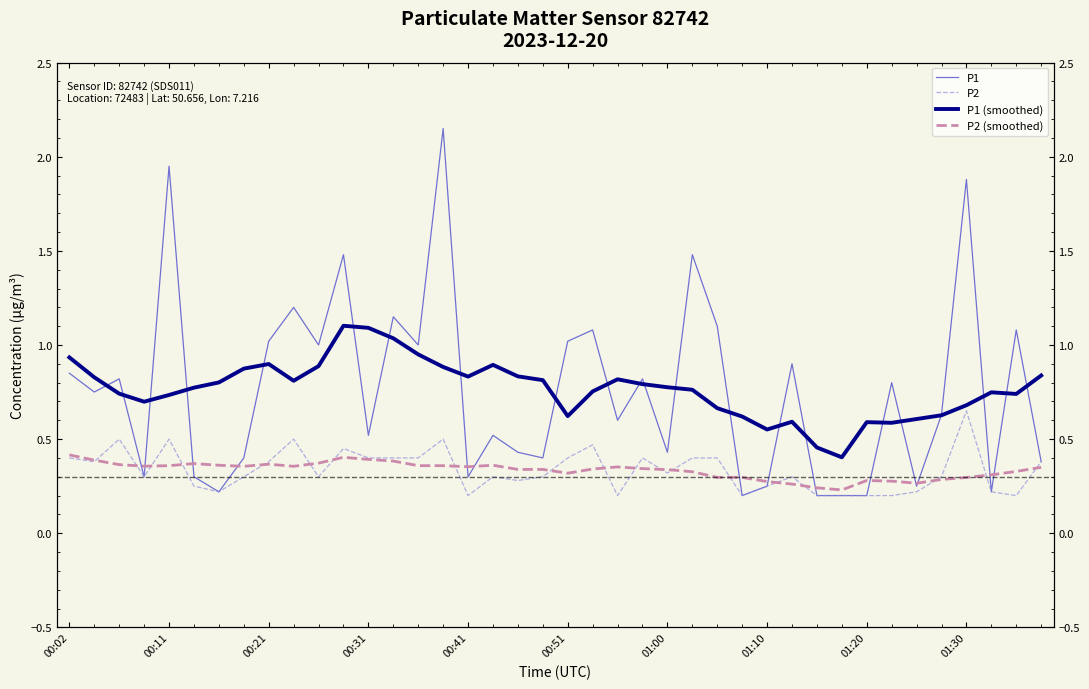

Which series ends up on top after the final intersection of P2 and P2 (smoothed)?

P2